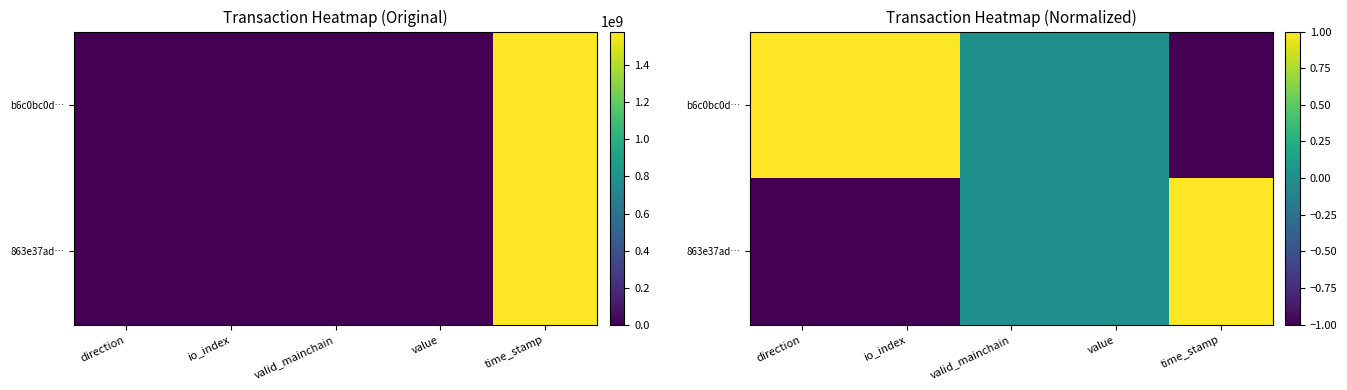

At how many categories does at least one series exceed 0?

3